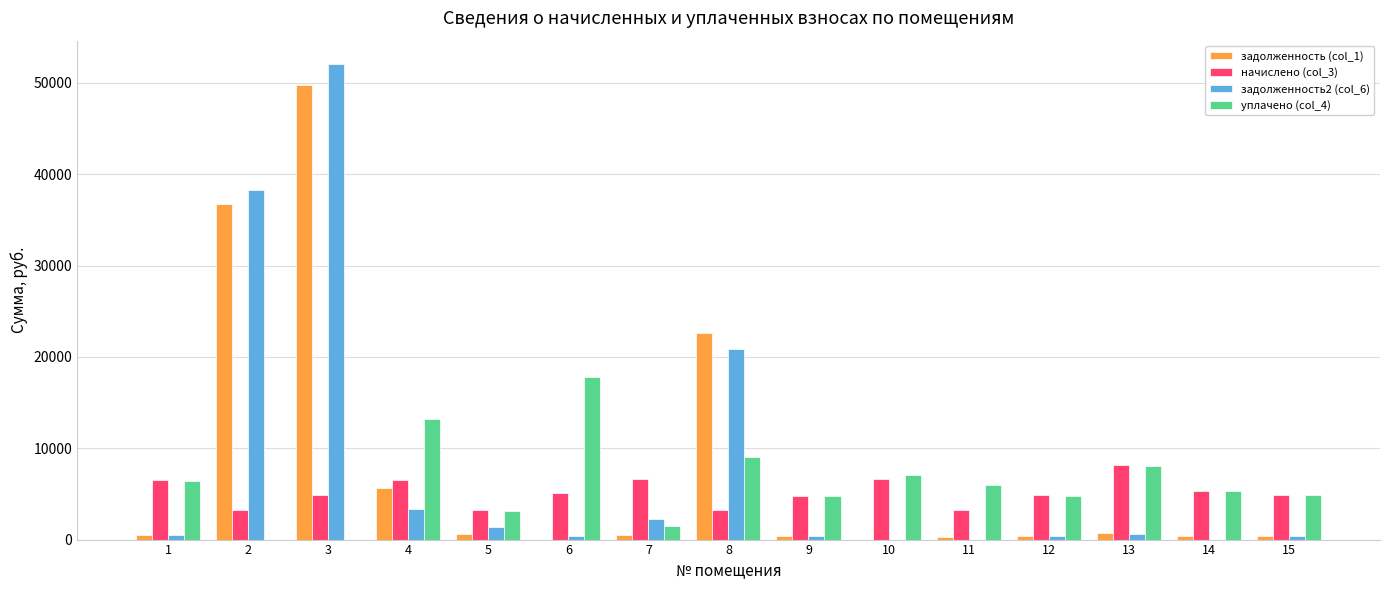

What is the greatest value displayed?

52021.1